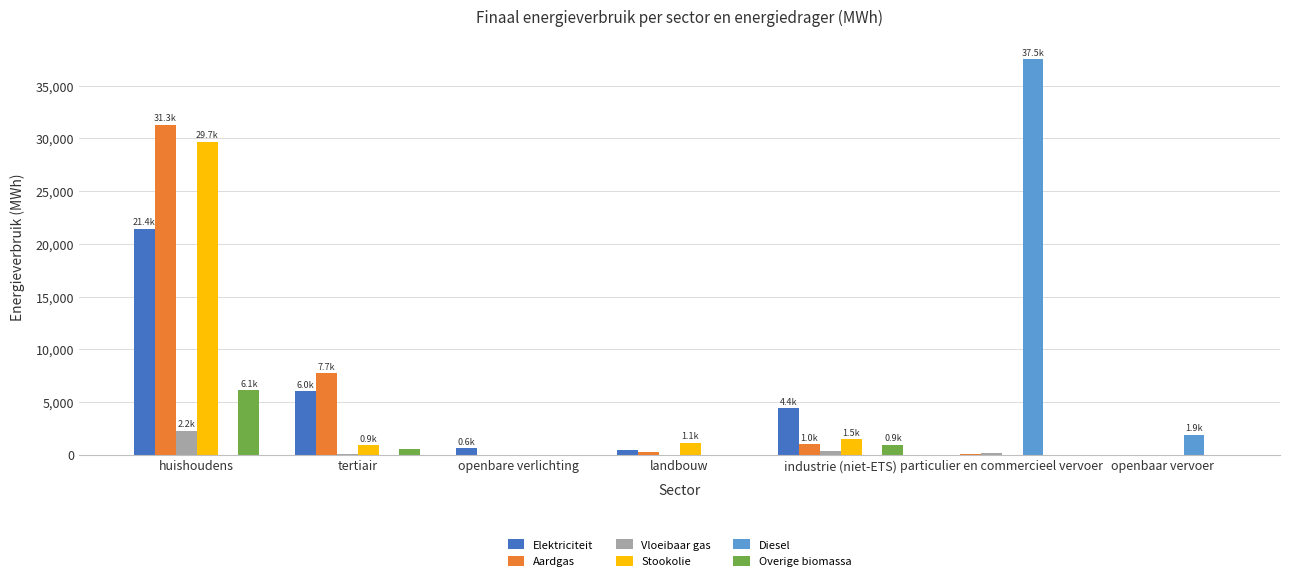

Which series has the largest range (max minus min)?

Diesel